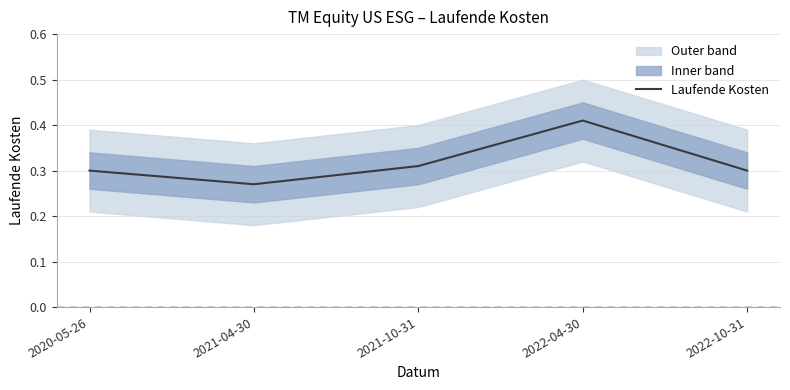

At which label is the value closest to 0?

2021-04-30